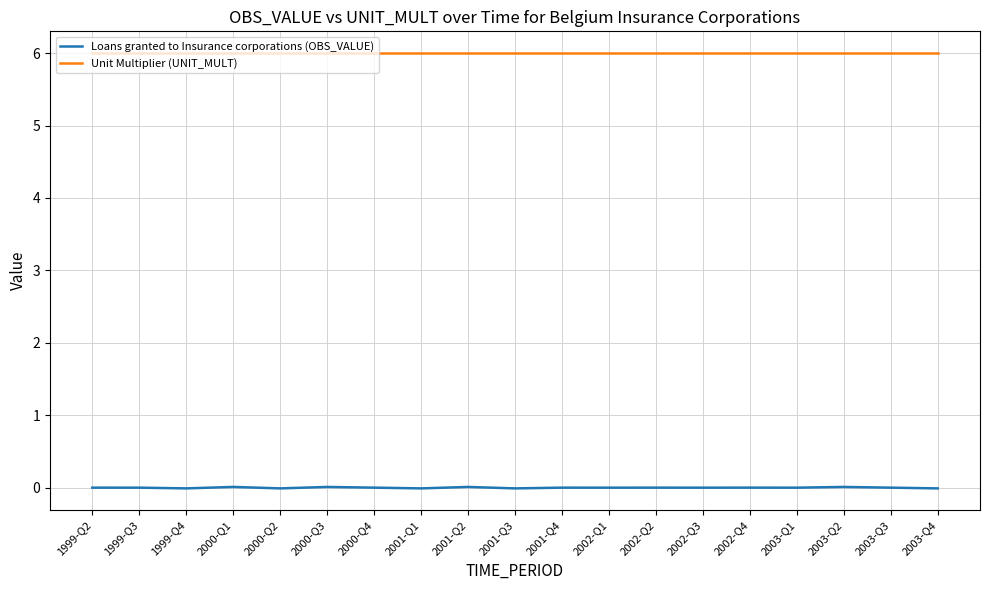

What position from the left is 2001-Q1?

8